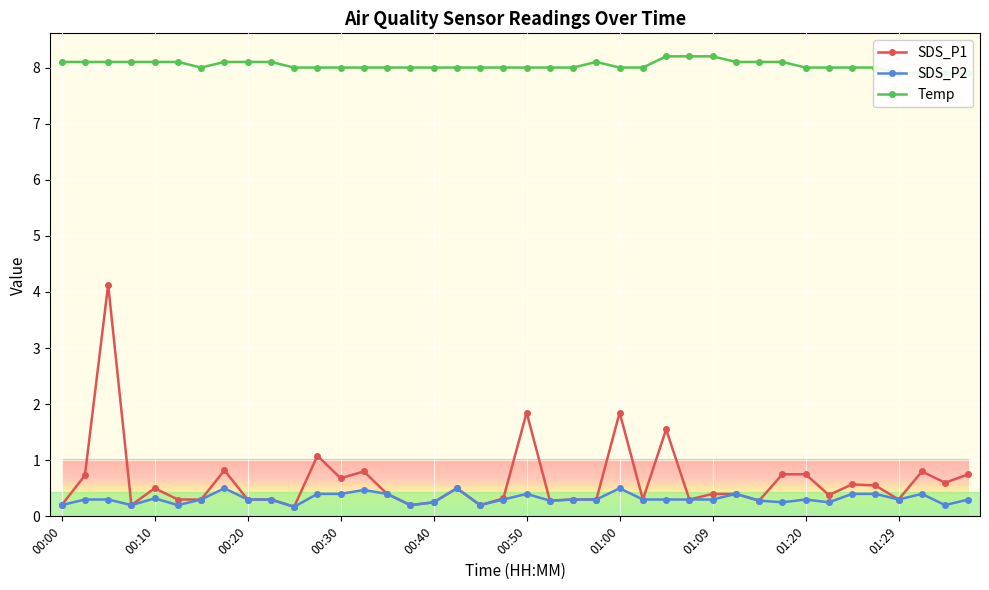

Read the SDS_P2 value at 30.

0.3